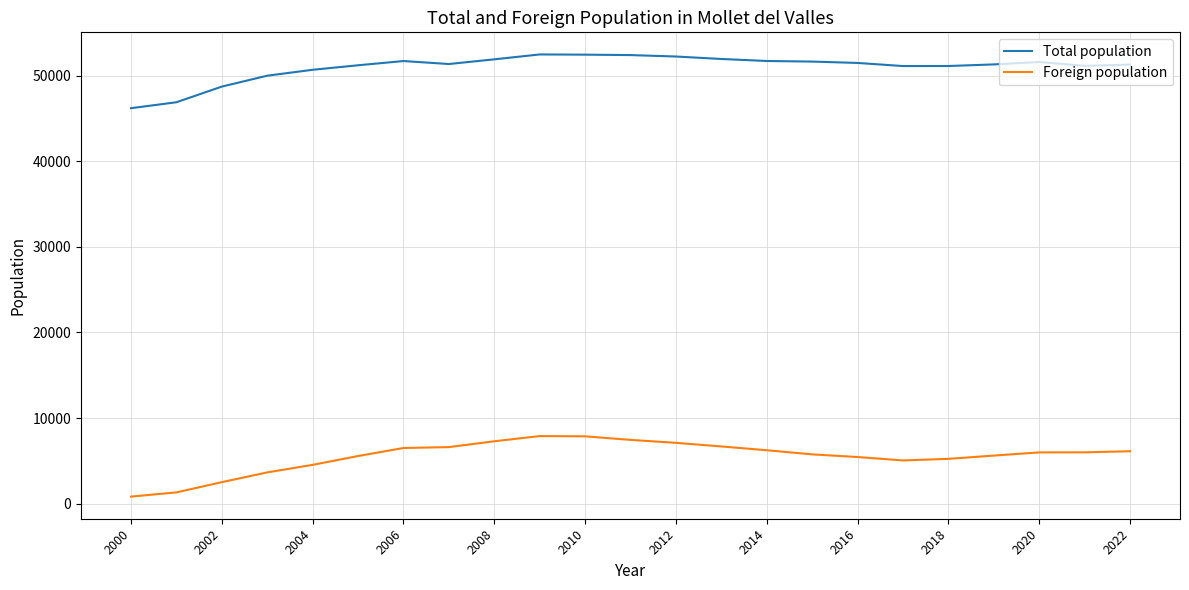

True or false: Foreign population has more than 1 interior local peaks.

False